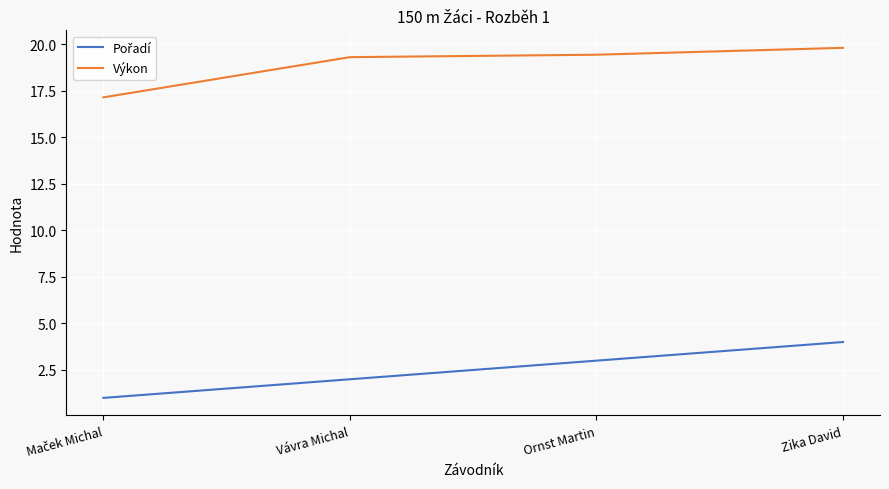

What position from the left is Zika David?

4